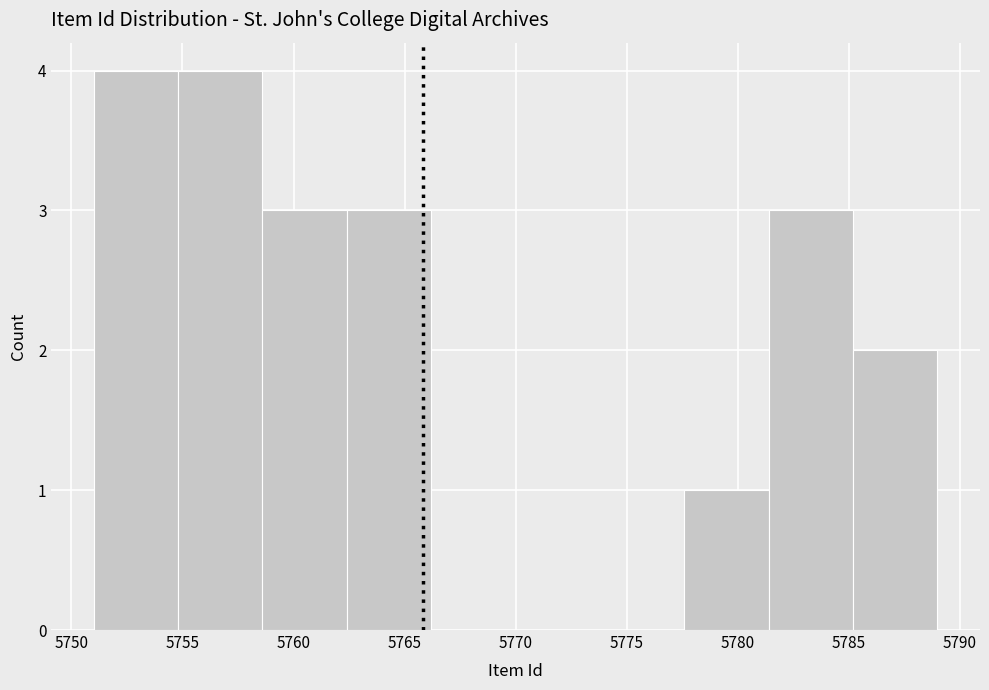

Reading left to right, transcribe this chart: for each bar, give the range it covers on the x-axis and its height. Neither the bar edges nor the heights are printed on the chart, so give them approximately, as read against the axes.

5751.0 to 5754.8: 4
5754.8 to 5758.6: 4
5758.6 to 5762.4: 3
5762.4 to 5766.2: 3
5766.2 to 5770.0: 0
5770.0 to 5773.8: 0
5773.8 to 5777.6: 0
5777.6 to 5781.4: 1
5781.4 to 5785.2: 3
5785.2 to 5789.0: 2